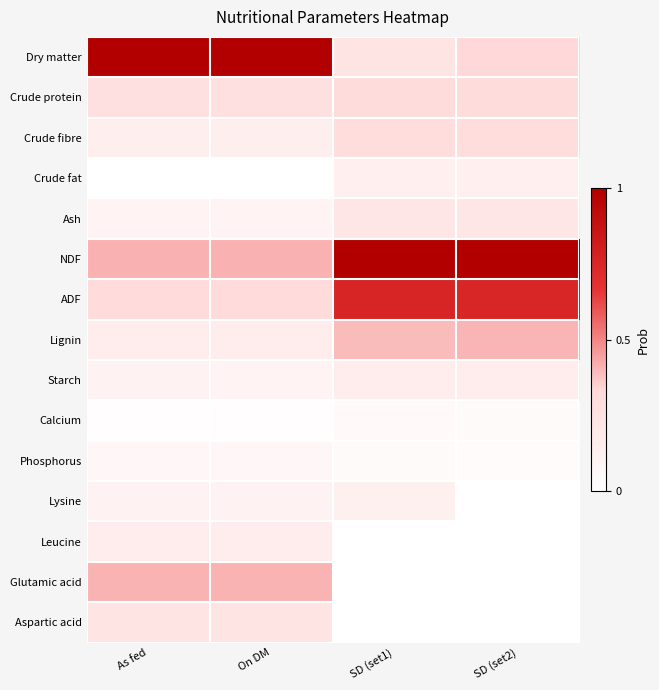

At SD (set2), list the series in order from smallest to largest.

Lysine, Leucine, Glutamic acid, Aspartic acid, Phosphorus, Calcium, Crude fat, Starch, Ash, Crude fibre, Crude protein, Dry matter, Lignin, ADF, NDF